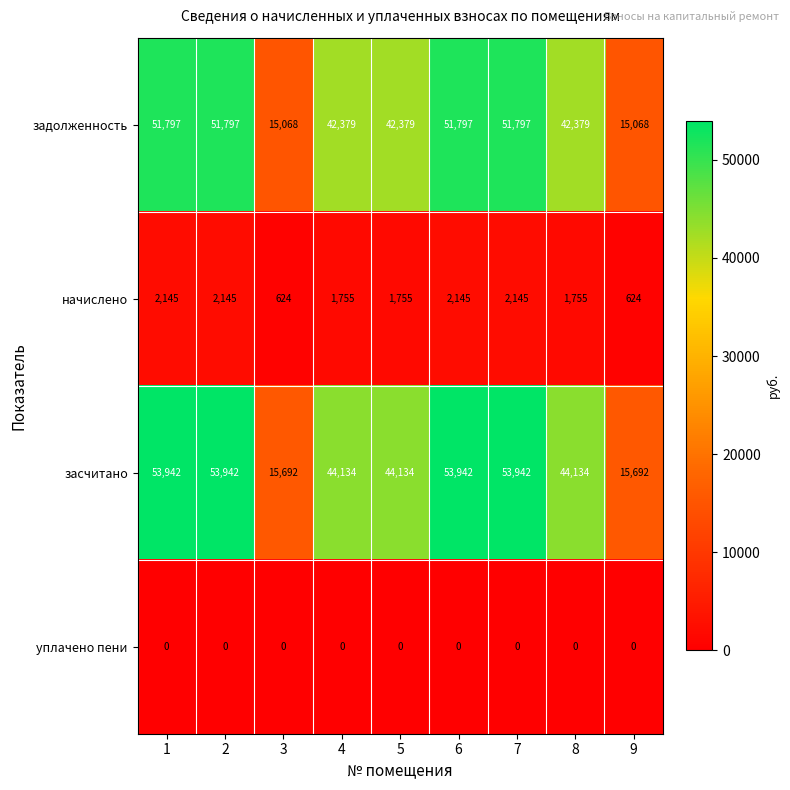

How many задолженность values are between 42379 and 51797?

7